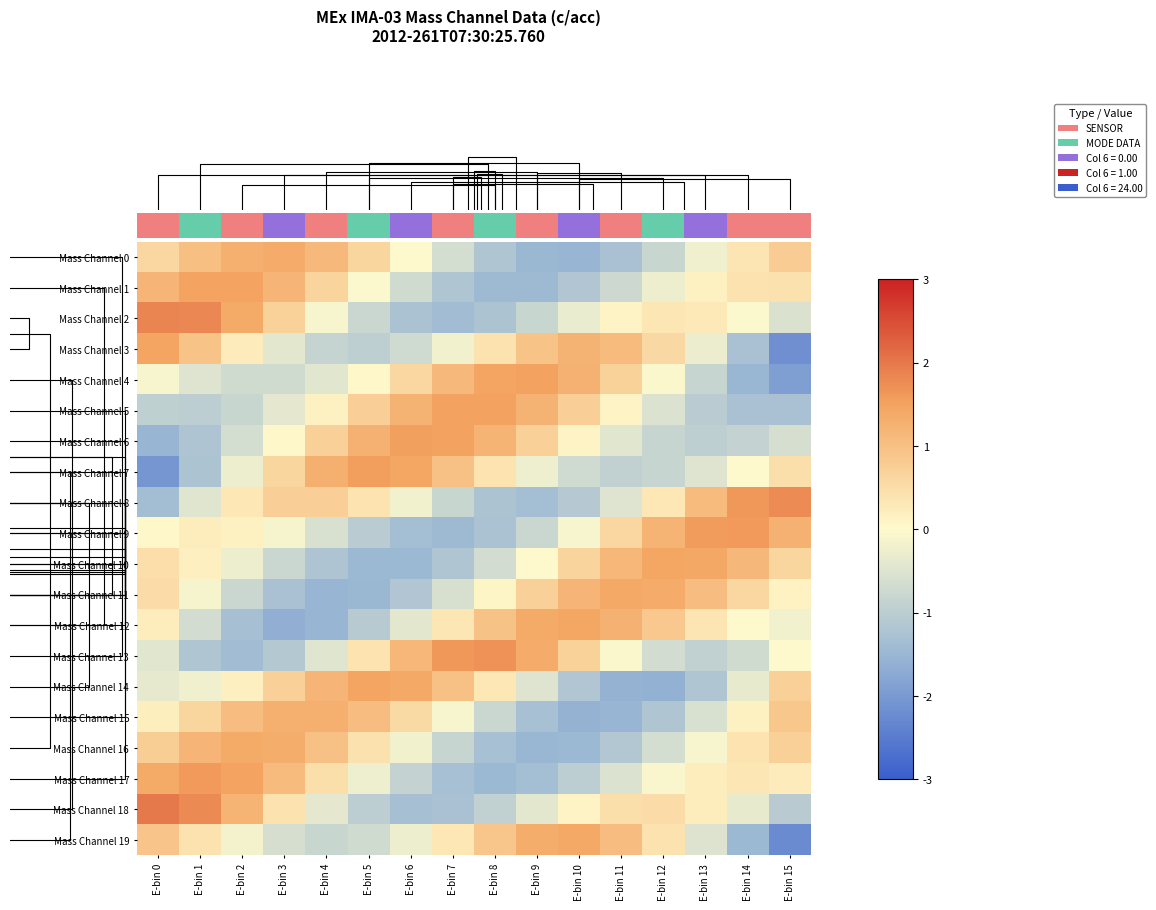

Rank the series by their maximum value, from lowest to highest.

Mass Channel 15, Mass Channel 0, Mass Channel 16, Mass Channel 19, Mass Channel 11, Mass Channel 10, Mass Channel 12, Mass Channel 14, Mass Channel 3, Mass Channel 1, Mass Channel 5, Mass Channel 4, Mass Channel 6, Mass Channel 7, Mass Channel 9, Mass Channel 17, Mass Channel 13, Mass Channel 8, Mass Channel 2, Mass Channel 18